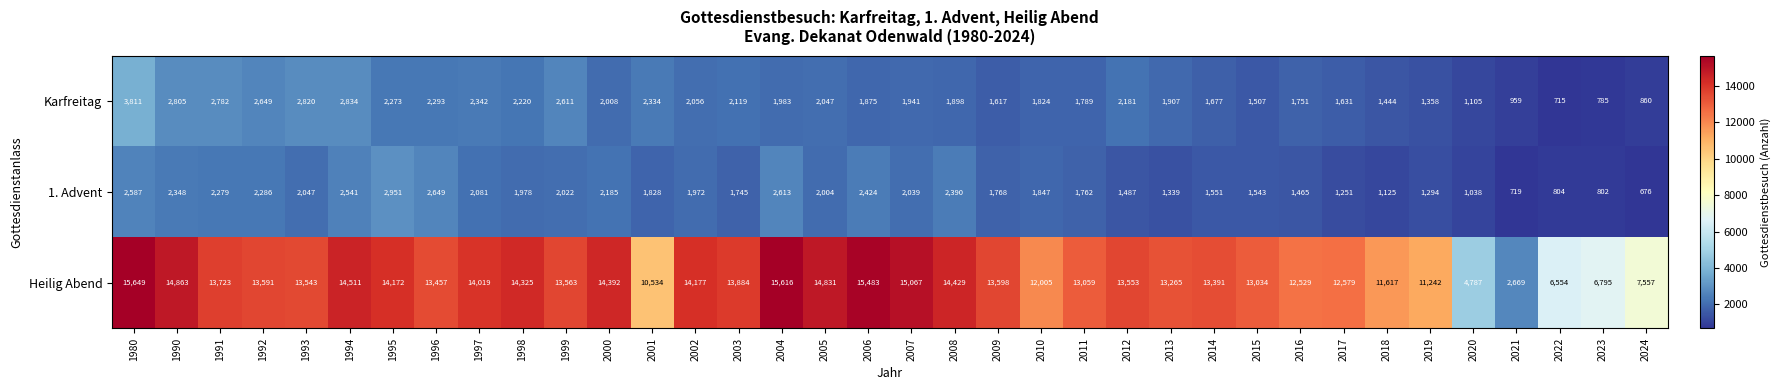

What is the difference between the second highest and minimum values in the Heilig Abend series?

12947